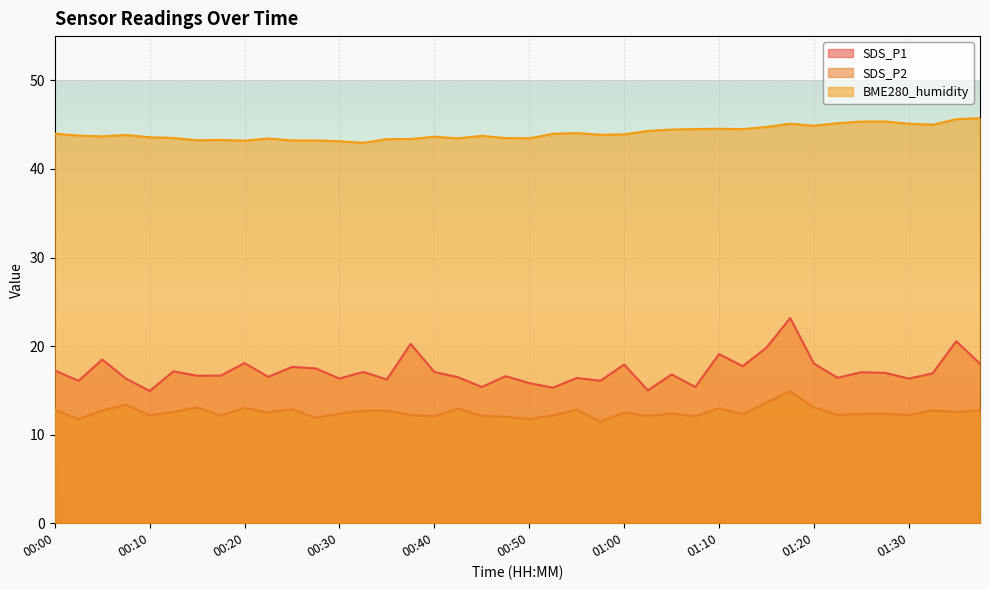

How many categories are shown in the chart?

40